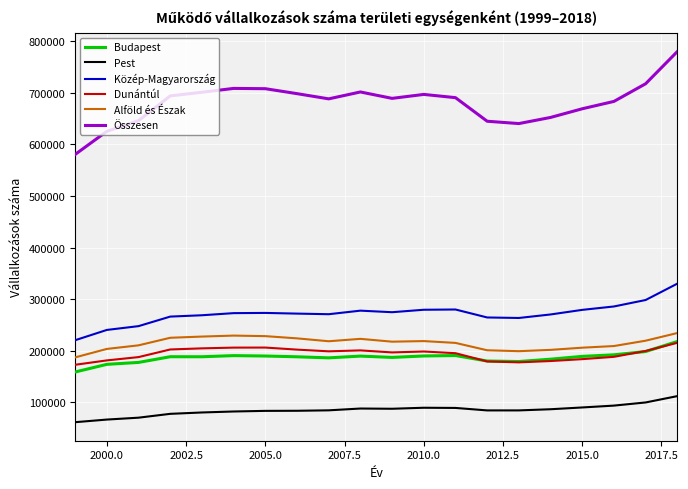

What is the greatest value displayed?

779749